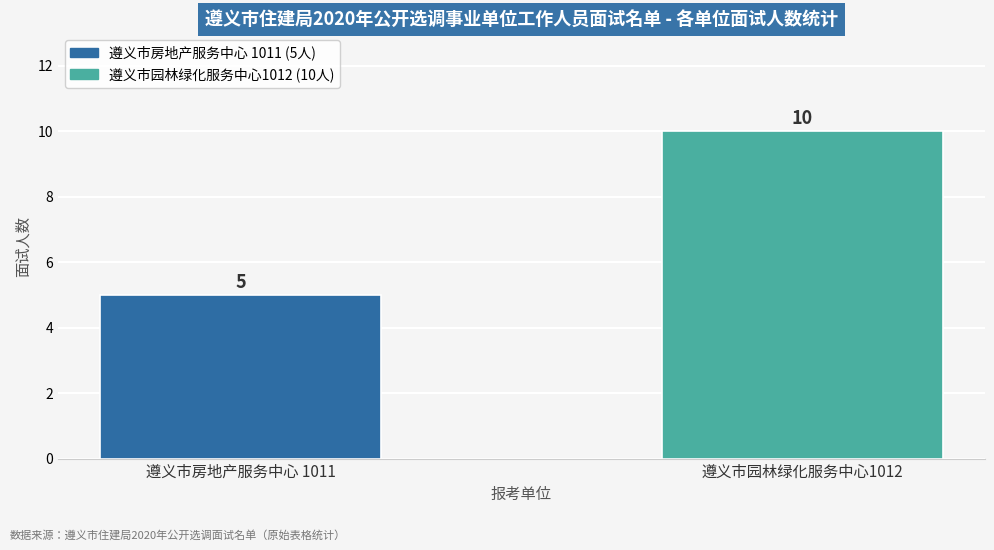

The value at 遵义市房地产服务中心 1011 is 1. True or false?

False